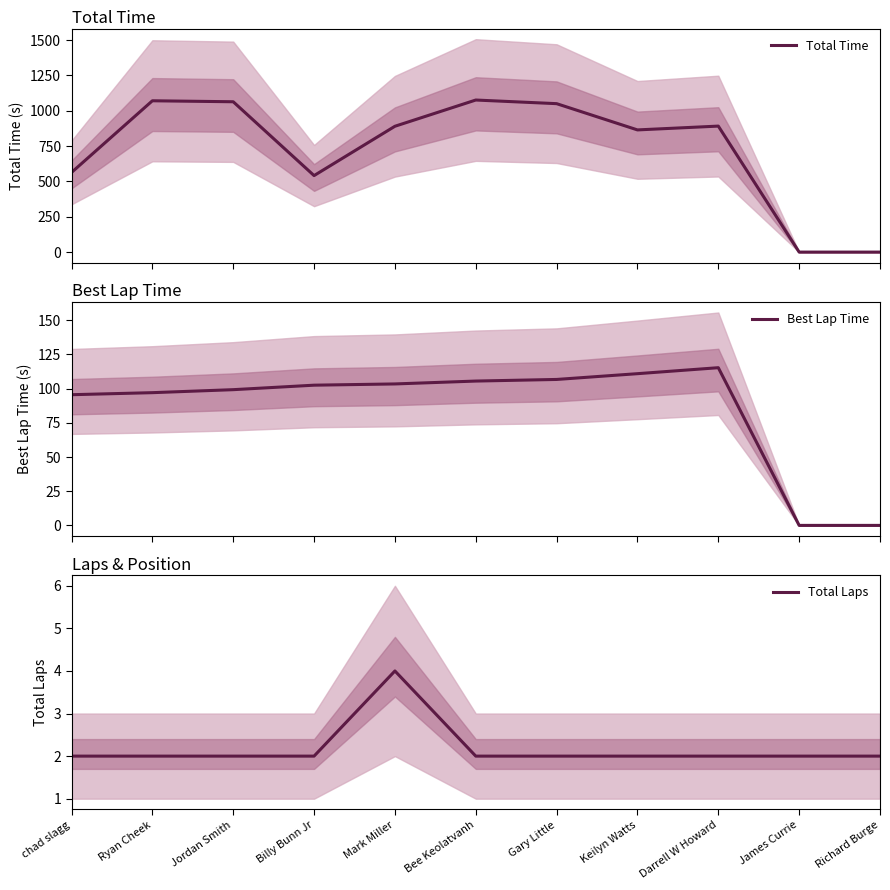

What is the label of the 6th point from the left?

Bee Keolatvanh